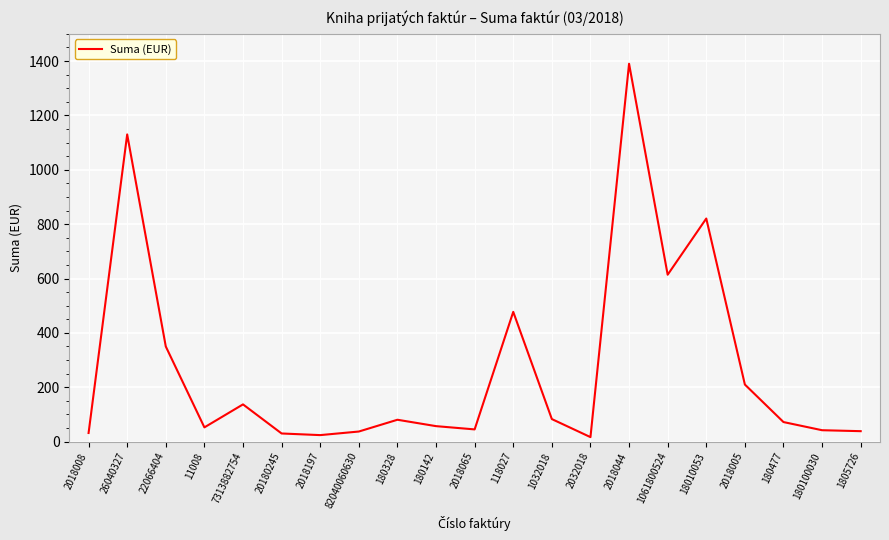

What is the average value?

273.3